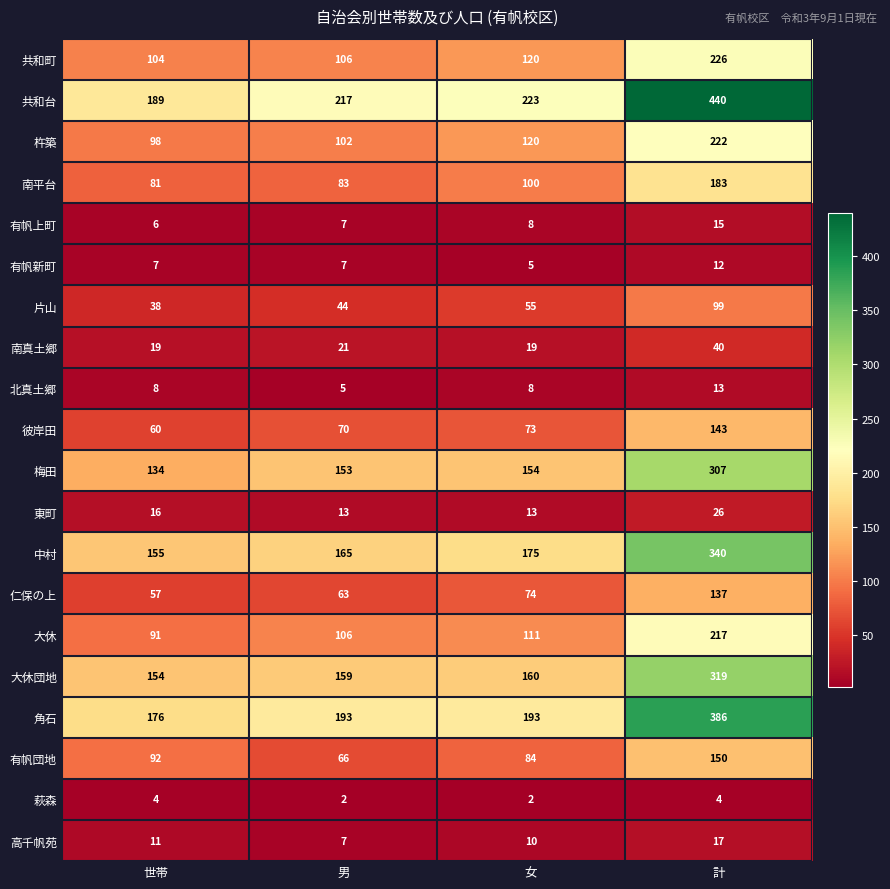

How many series are shown in this chart?

20